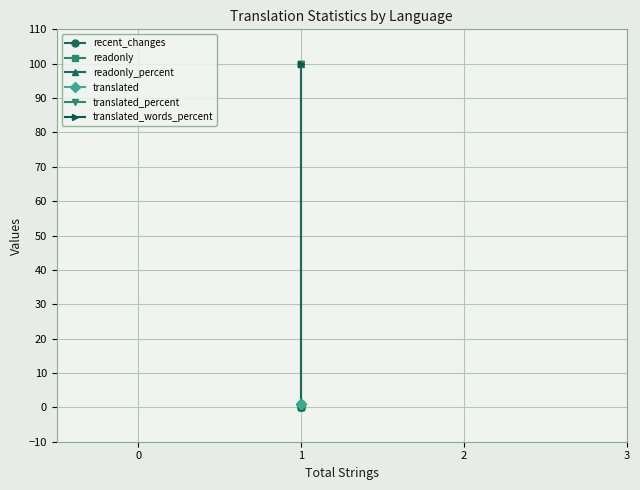

Is this an area chart (filled region under the line)?

No